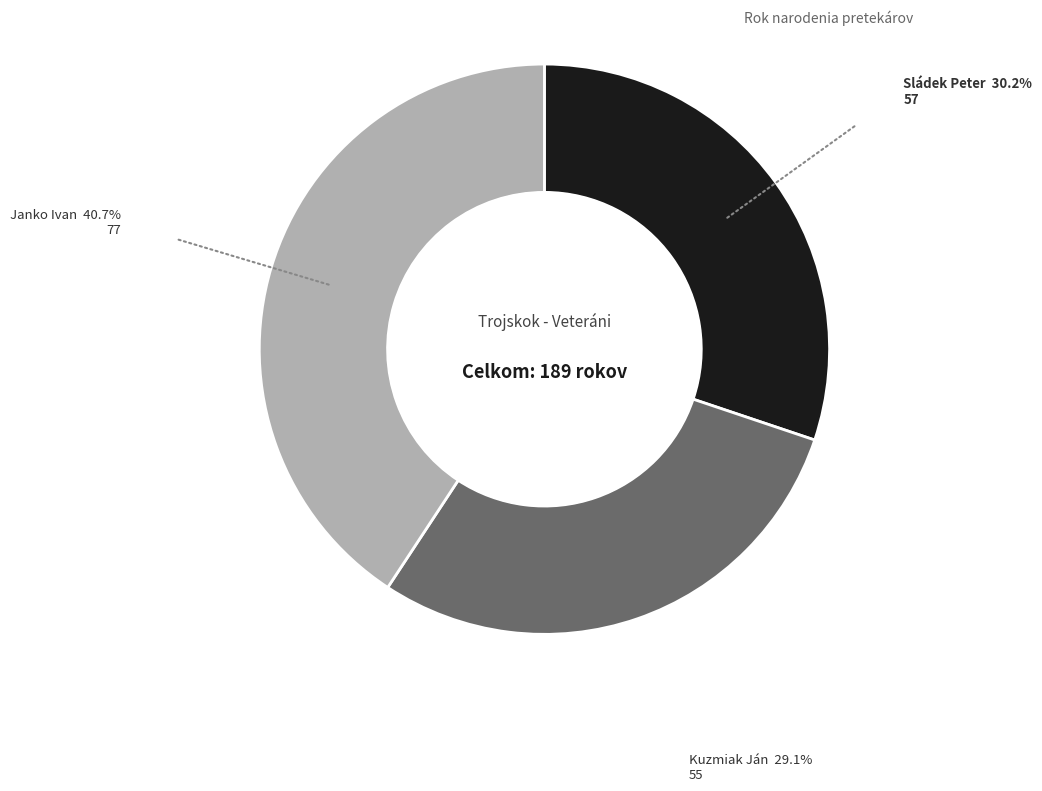

Is there any slice that represents more than half of the pie?

No